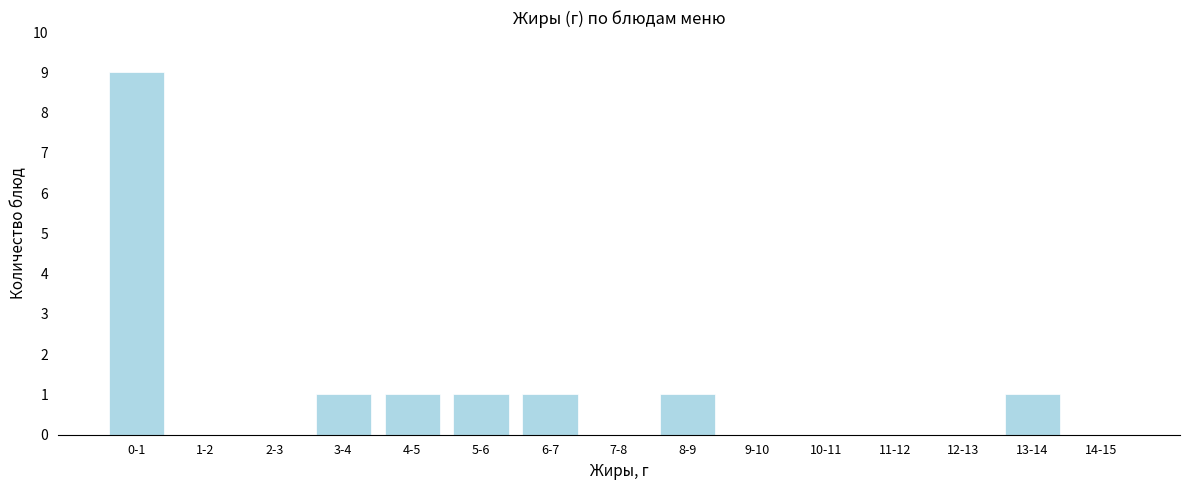

Reading left to right, extract all data points from this chart.

0-1=9	1-2=0	2-3=0	3-4=1	4-5=1	5-6=1	6-7=1	7-8=0	8-9=1	9-10=0	10-11=0	11-12=0	12-13=0	13-14=1	14-15=0